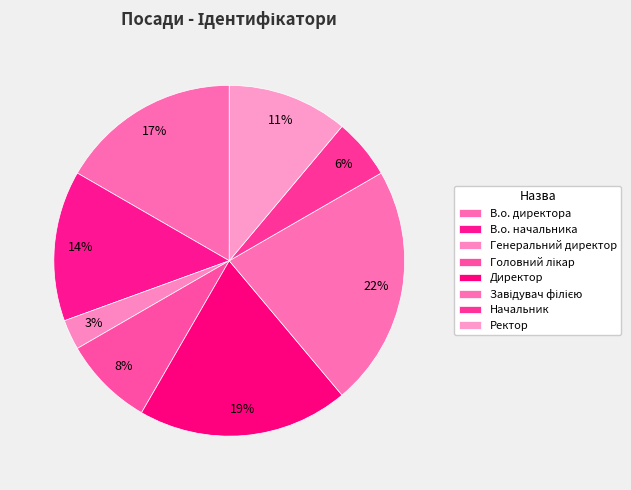

Count the number of slices in the pie.

8